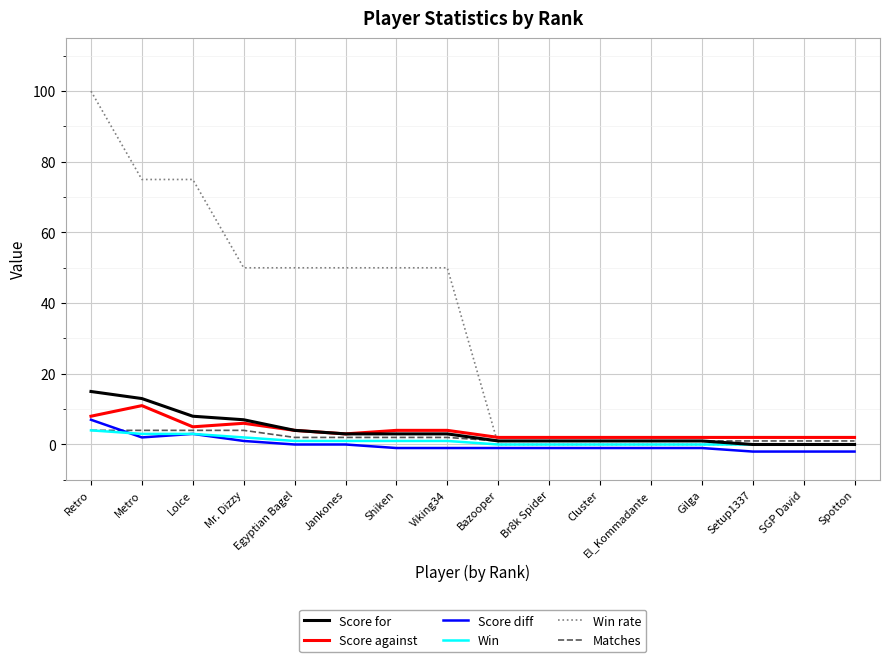

What is the difference between the maximum and minimum values in the Score for series?

15